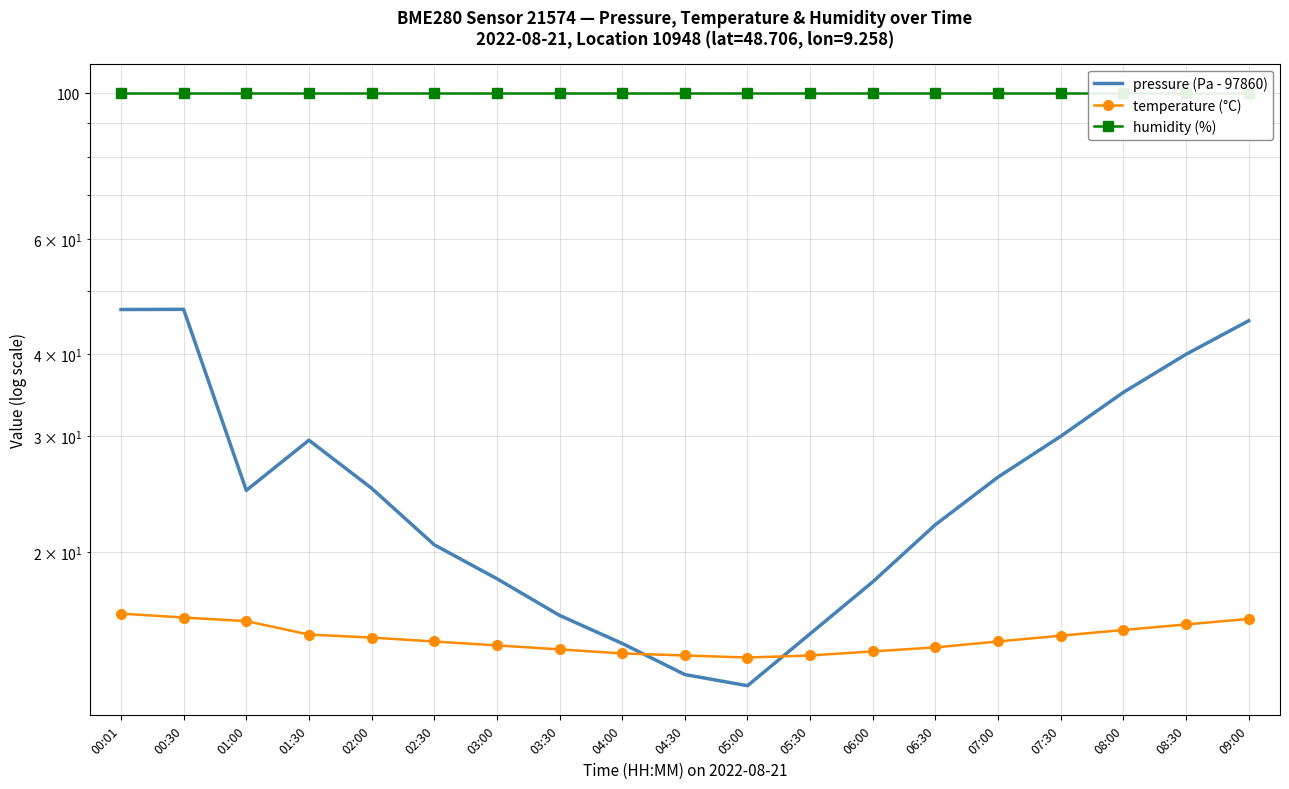

At which category is the sum across all series the highest?

00:01